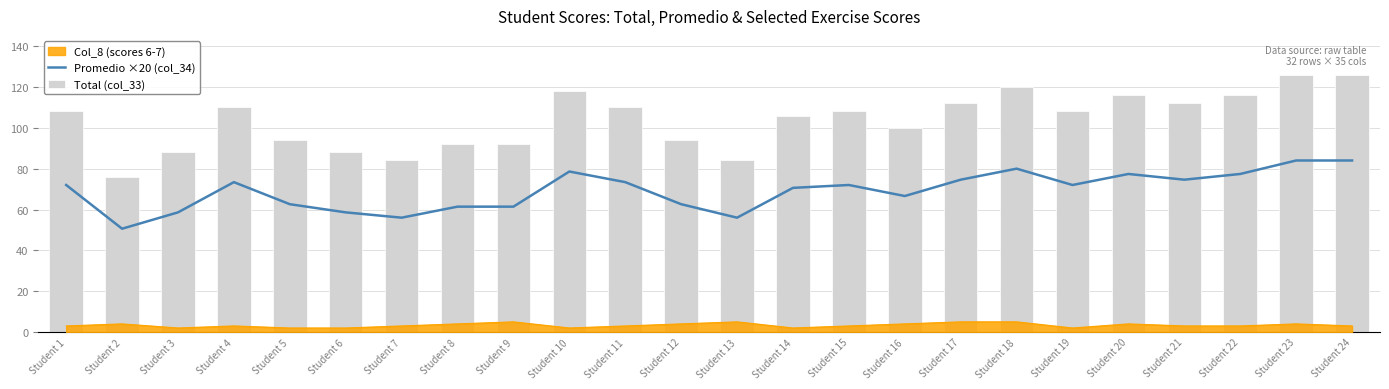

True or false: Total (col_33) has a value of 126.0 at Student 24.

True